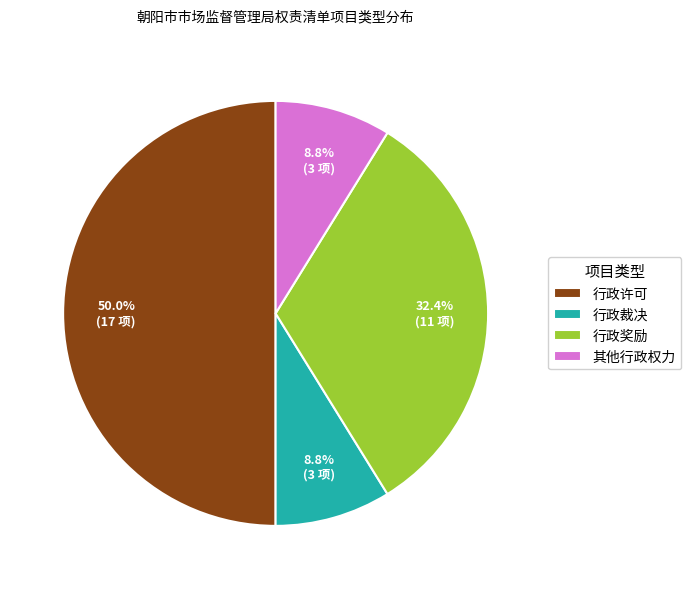

Is it true that 行政许可 is 36% of the pie?

False